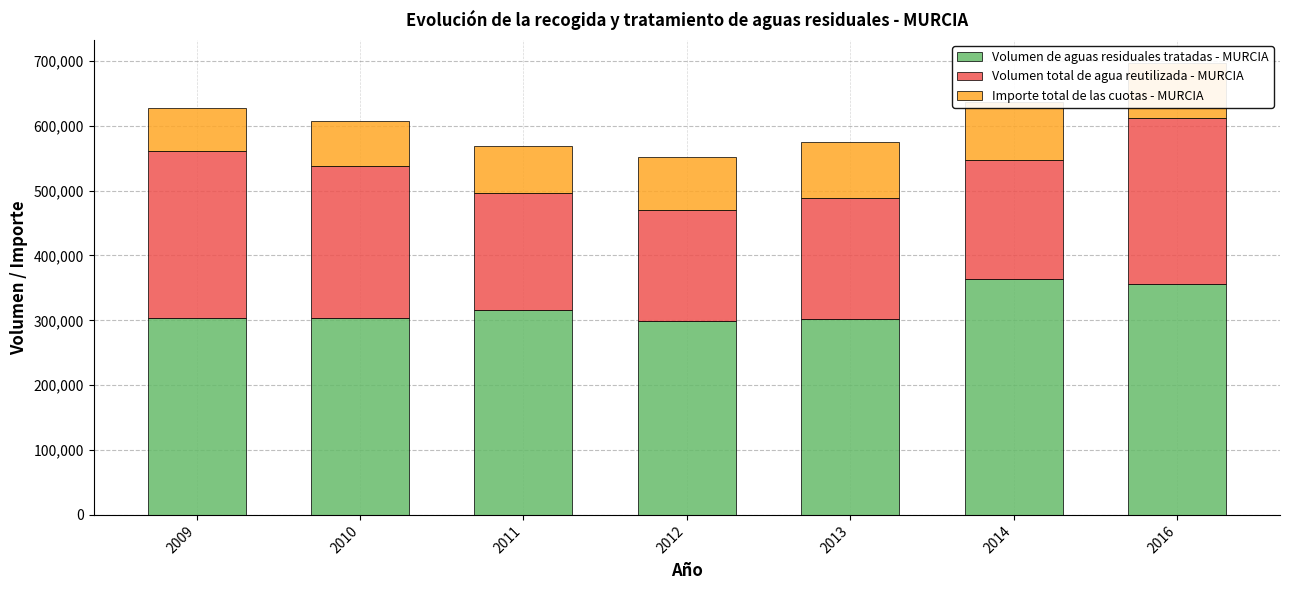

Rank the categories by Volumen de aguas residuales tratadas - MURCIA value from highest to lowest.

2014, 2016, 2011, 2009, 2010, 2013, 2012